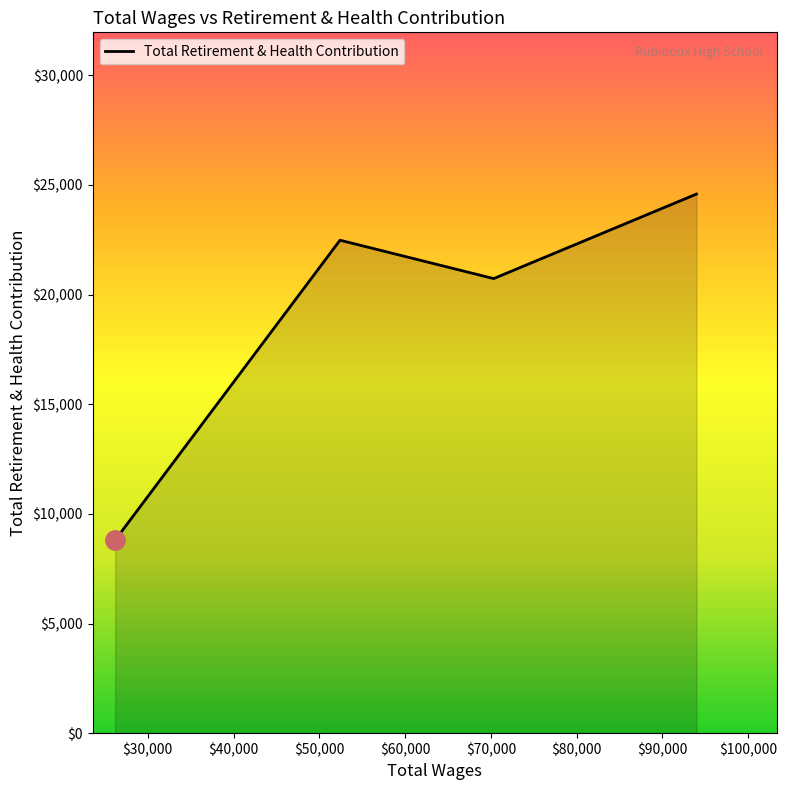

What is the maximum value shown in the chart?

24583